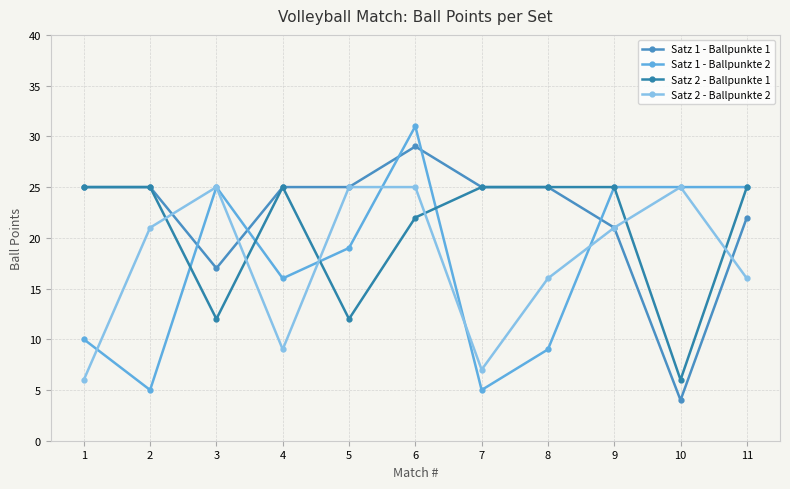

What is the smallest value displayed?

4